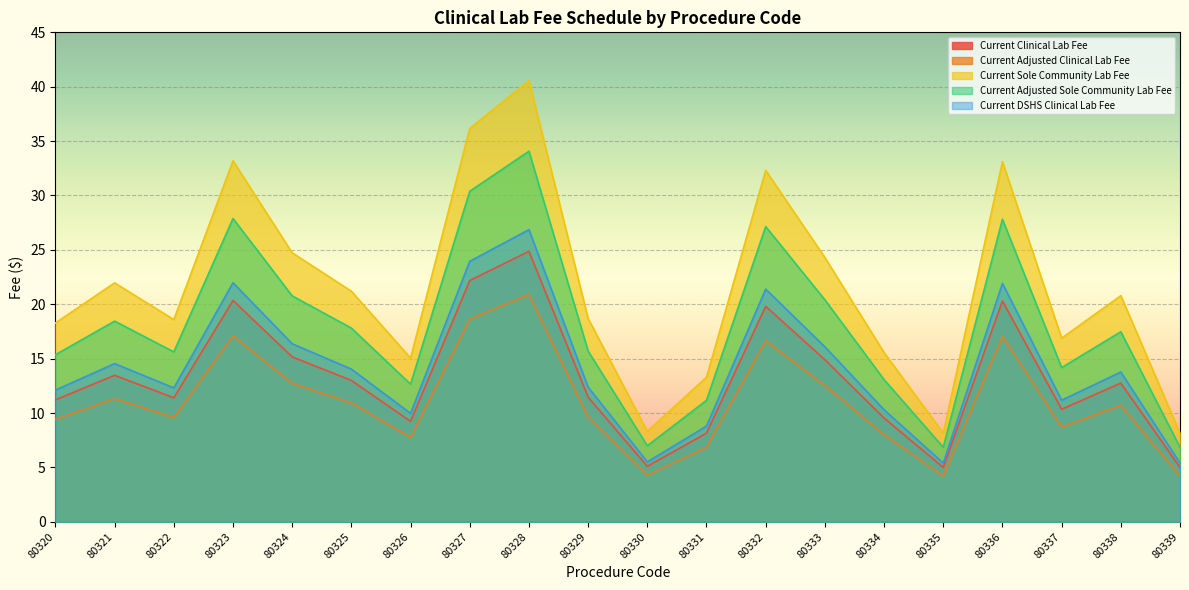

How many interior local peaks does the Current DSHS Clinical Lab Fee series have?

6